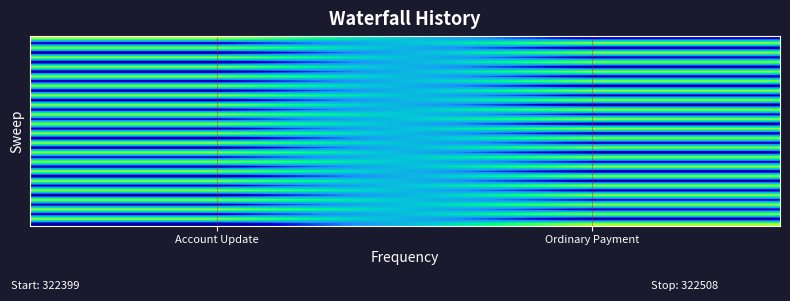

At which category is the sum across all series the highest?

Ordinary Payment